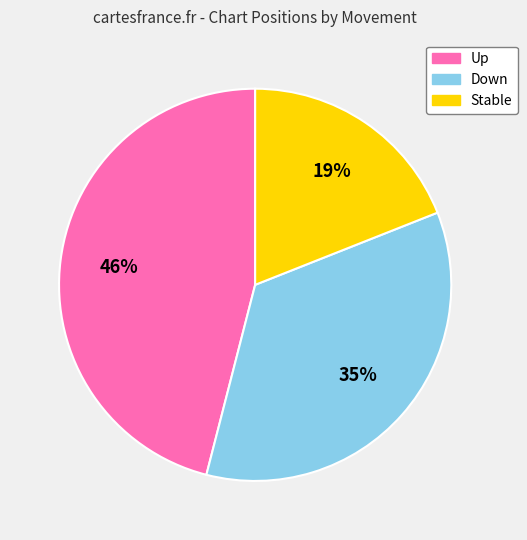

Rank the categories by value from lowest to highest.

Stable, Down, Up